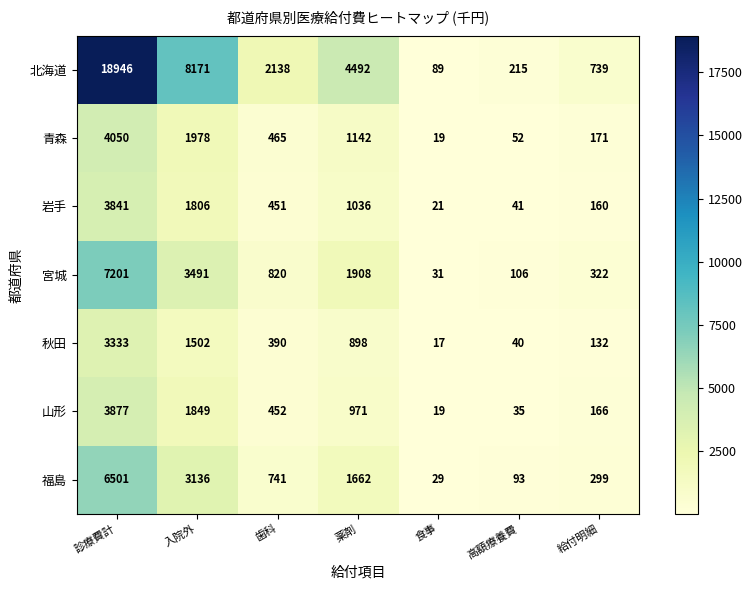

What is the difference between the second highest and minimum values in the 青森 series?

1959